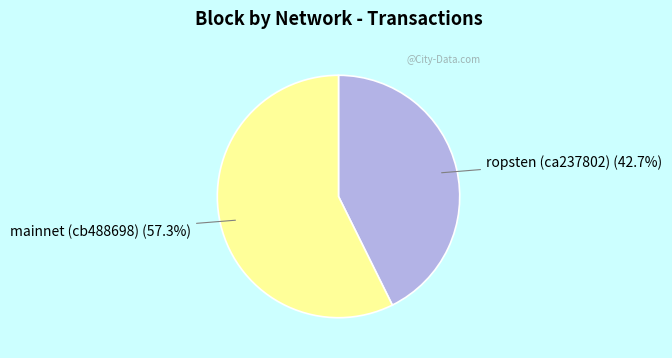

Is it true that ropsten (ca237802) is 53% of the pie?

False